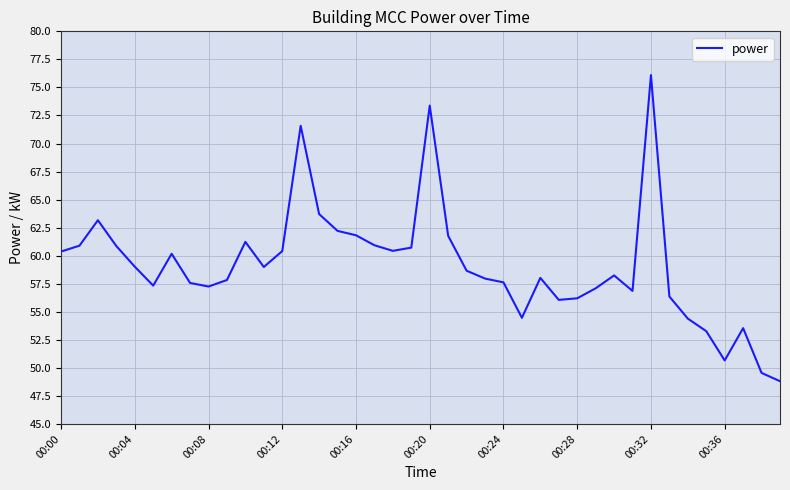

What is the difference between the maximum and minimum values?

27.3